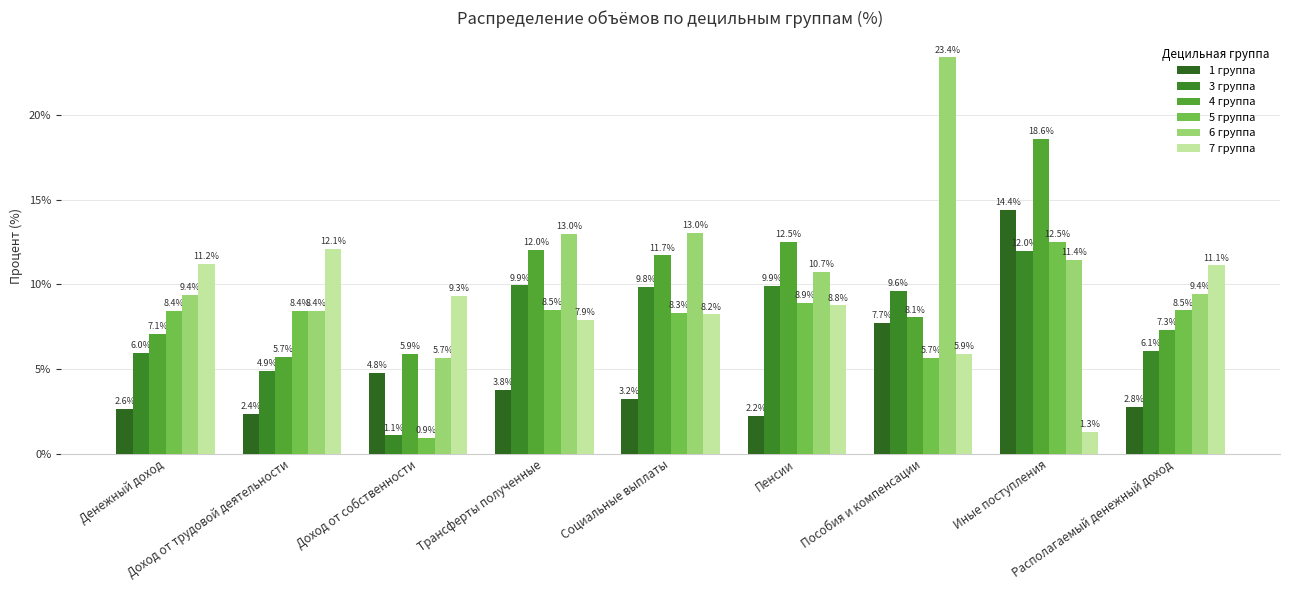

What is the greatest value displayed?

23.4